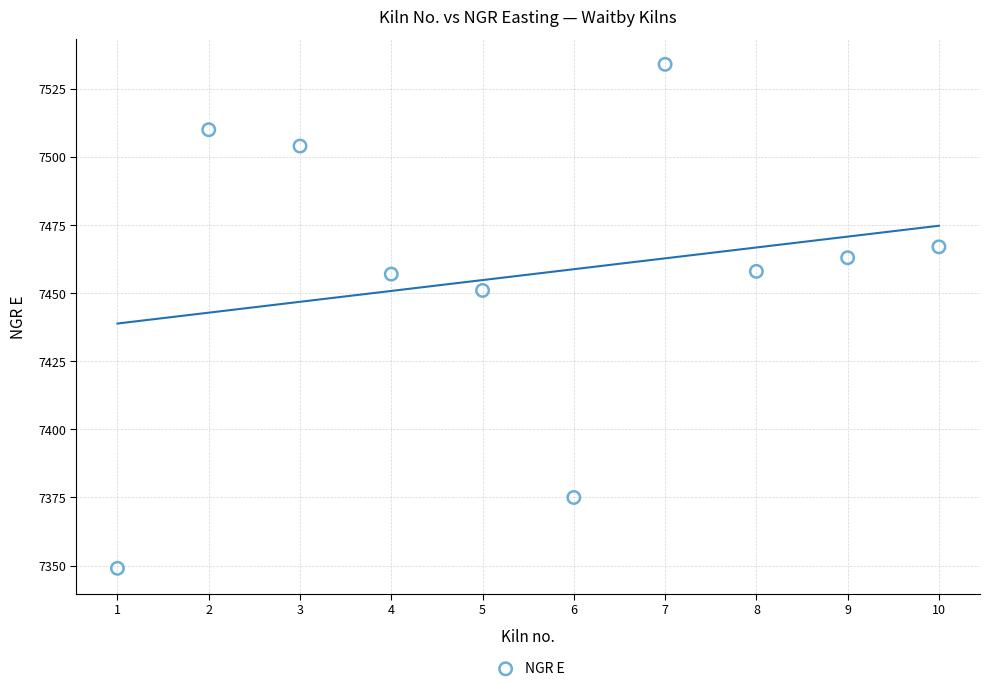

What is the average X value?

6